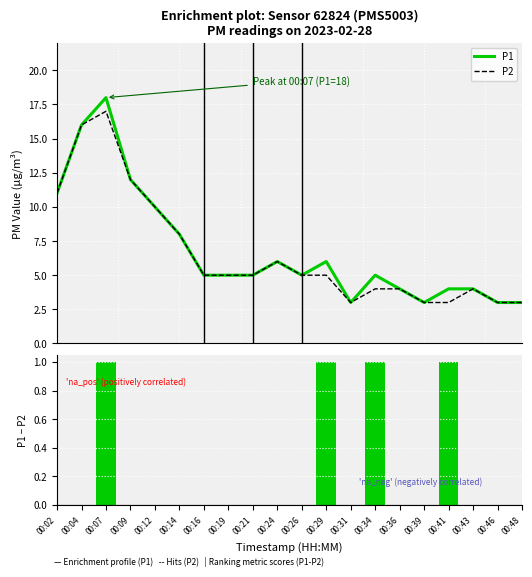

Is the value of P2 at 00:36 greater than the value of P1 - P2 at 00:24?

Yes